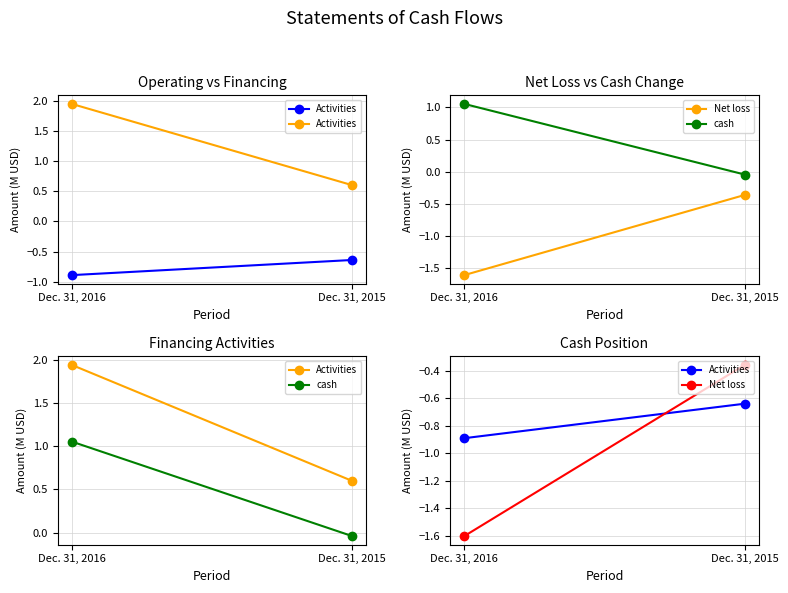

At which label is Net loss closest to 0?

Dec. 31, 2015